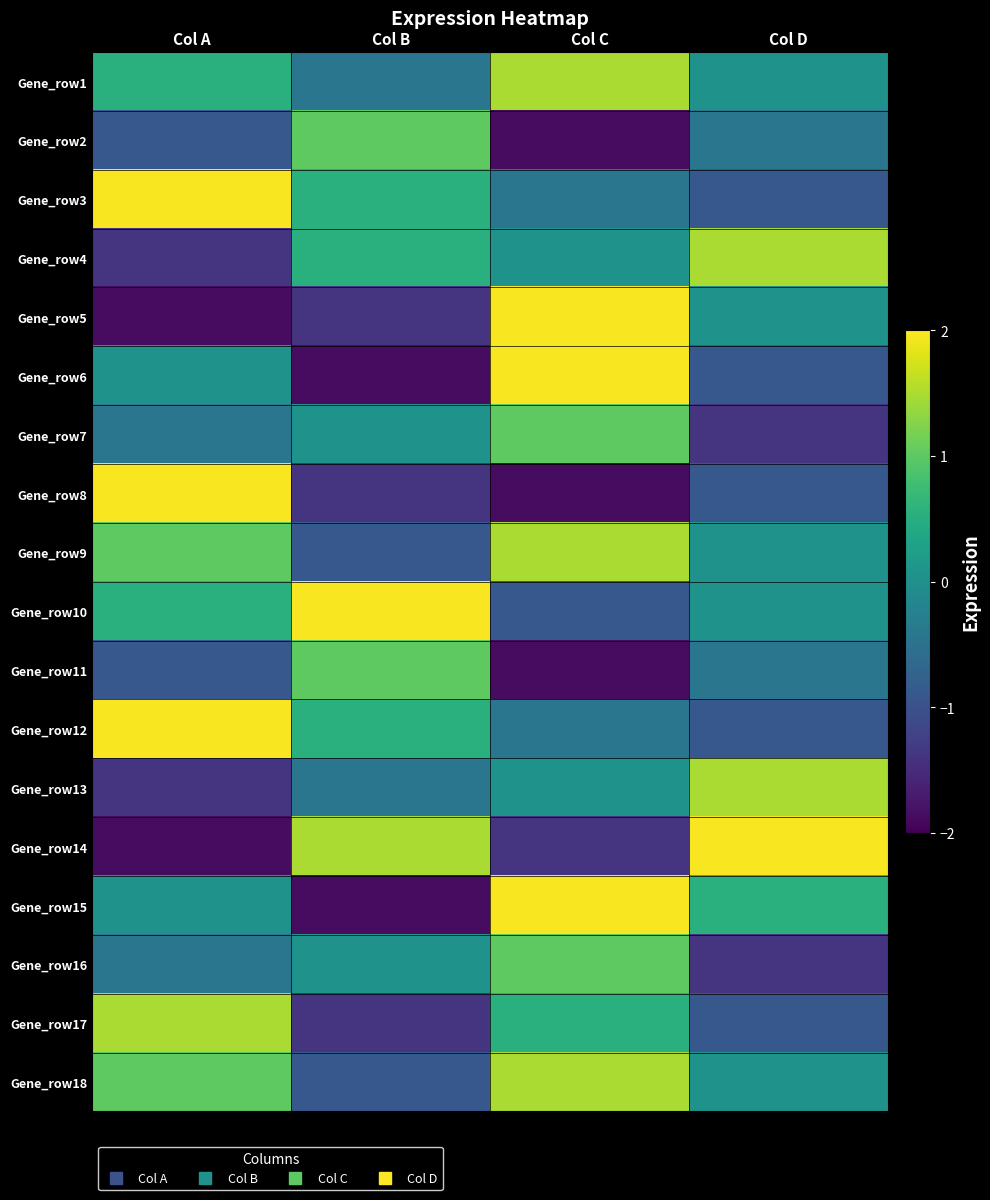

At which category does the chart reach its peak across all series?

Col A